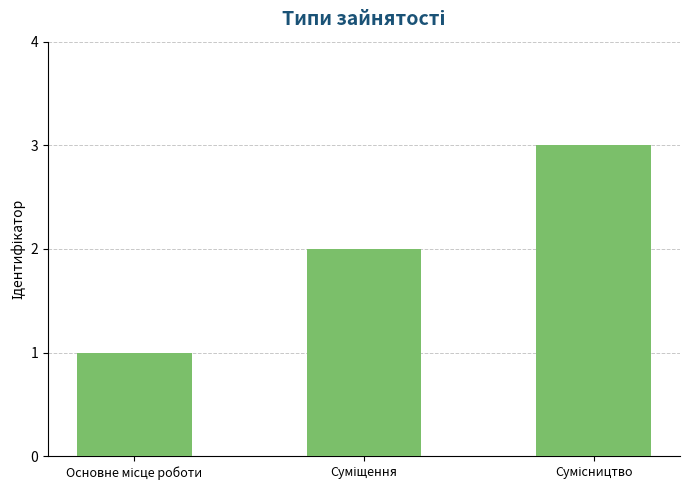

What is the greatest value displayed?

3